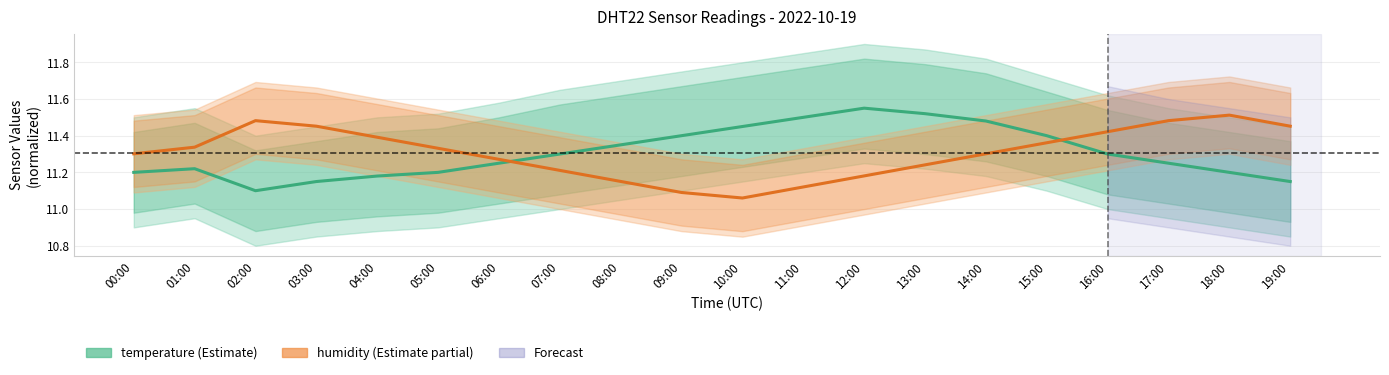

Which has a higher value, 16:00 or 03:00?

16:00